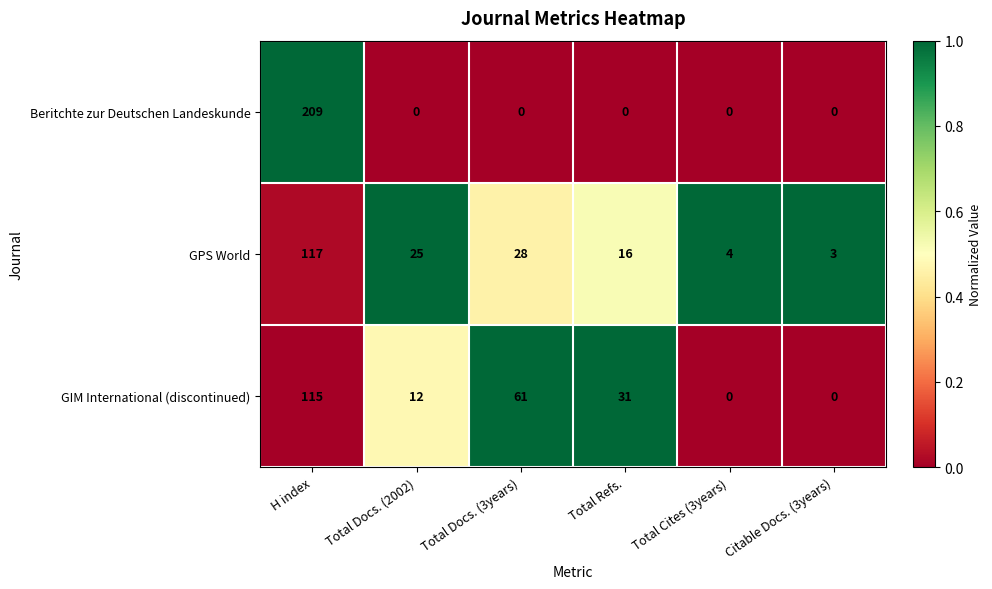

The GIM International (discontinued) series shows 47 at Total Refs.. True or false?

False